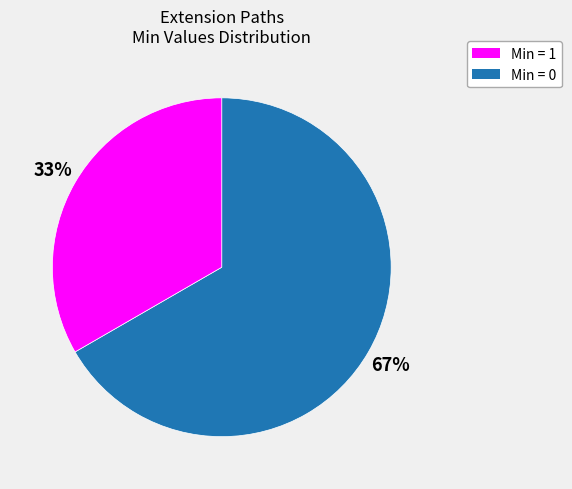

To the nearest percent, what is the average slice percentage?

50%